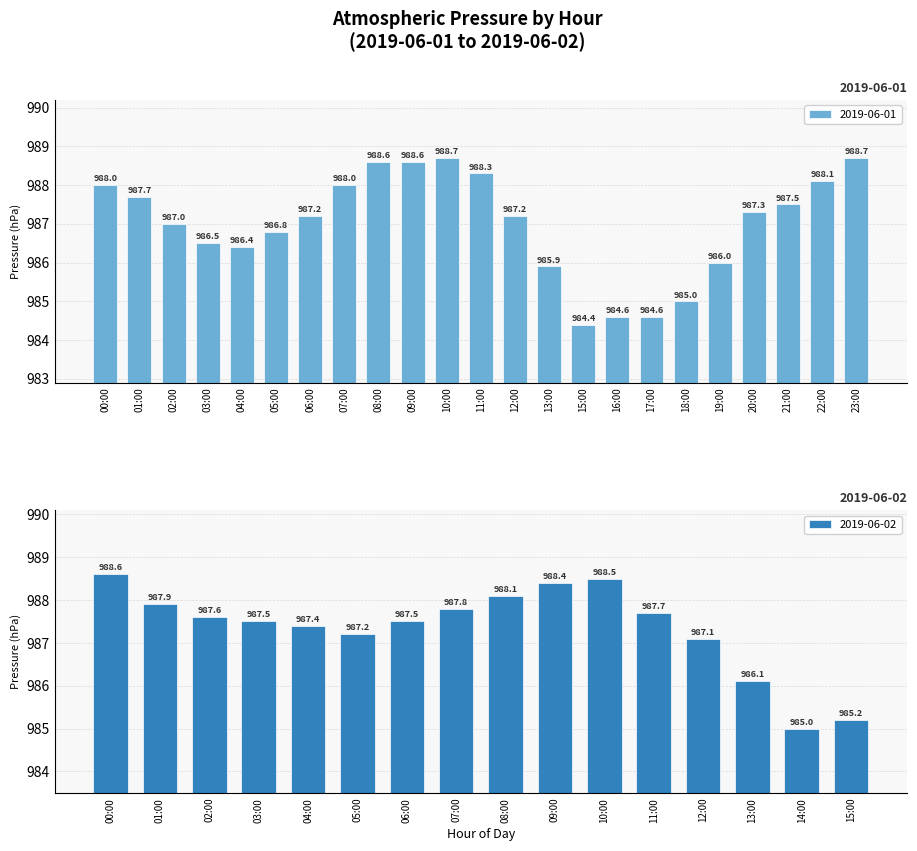

How many values are below 987?

12